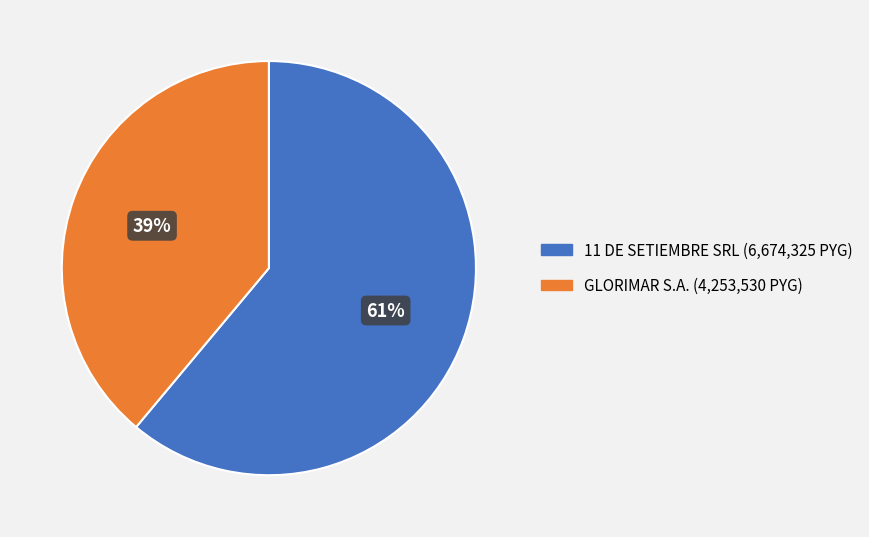

Between 11 DE SETIEMBRE SRL and GLORIMAR S.A., which is larger?

11 DE SETIEMBRE SRL